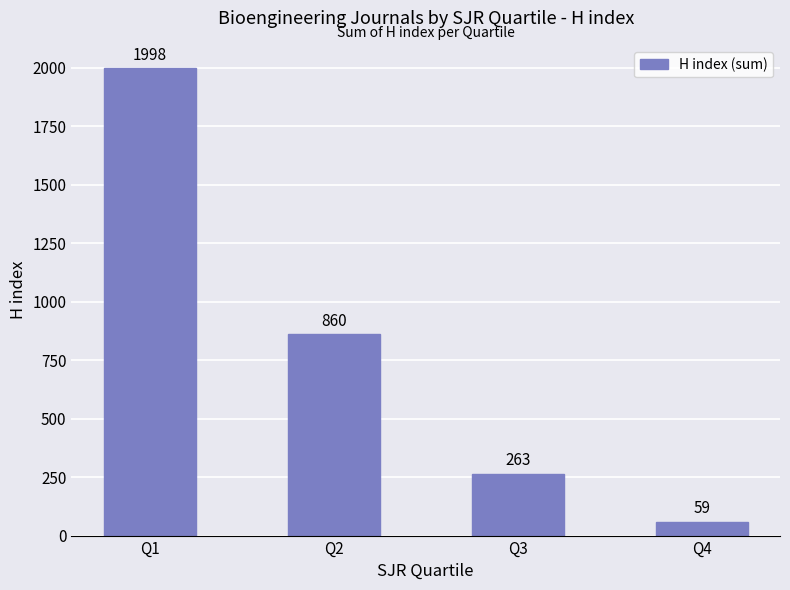

What is the change in value from Q2 to Q3?

-597